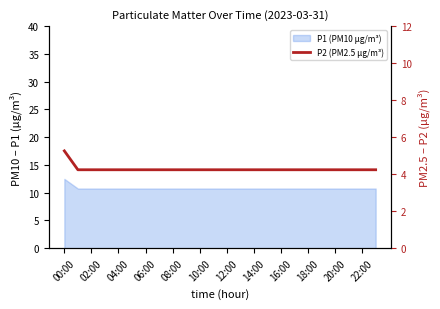

Approximately how many times larger is the value at 21 compared to 10:00?

1.0